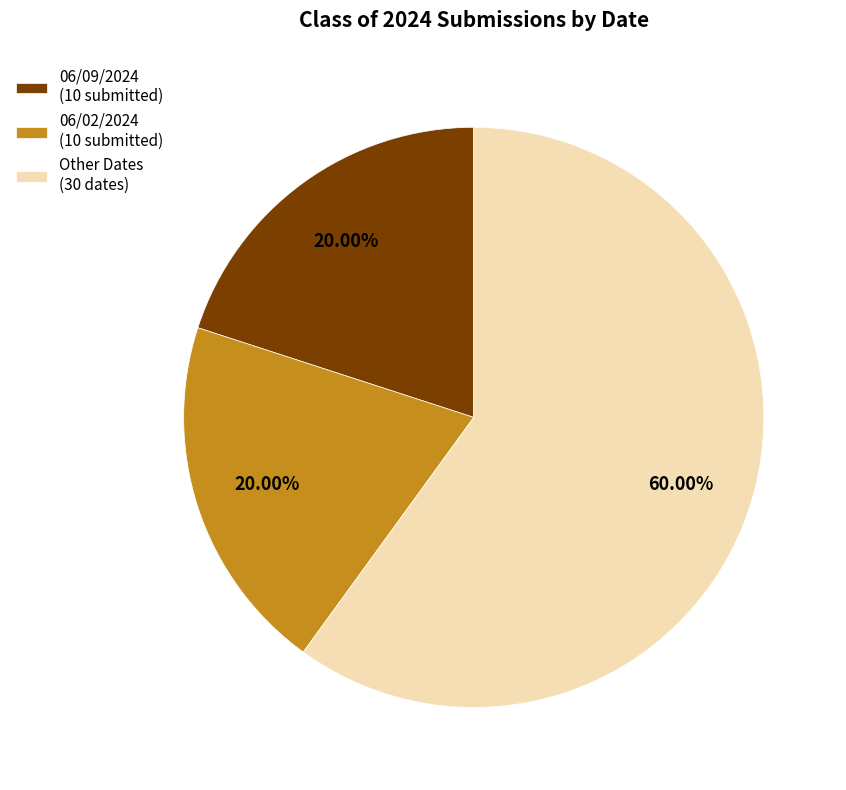

Between Other Dates (30 dates) and 06/02/2024 (10 submitted), which is larger?

Other Dates (30 dates)